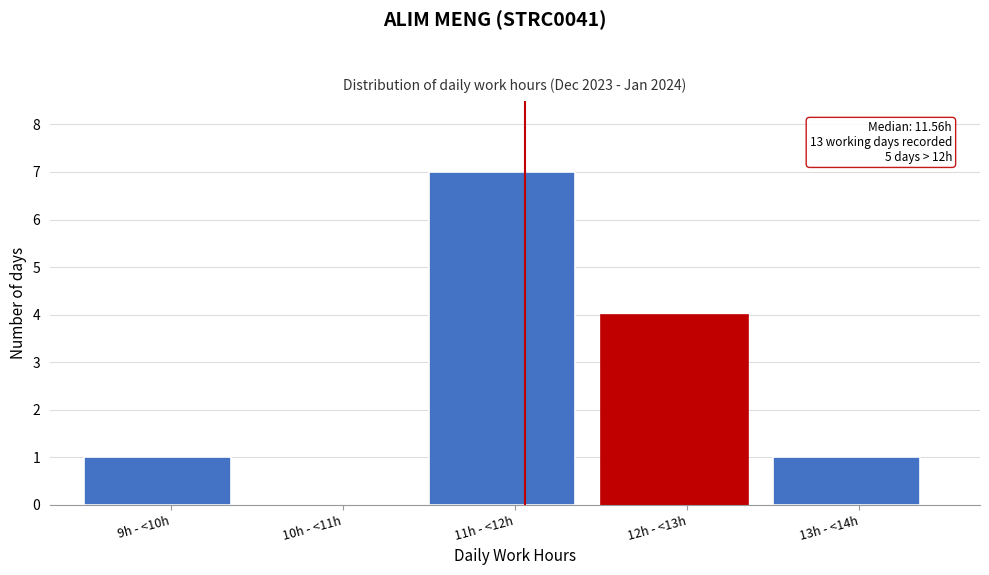

Reading left to right, transcribe all the data shown in this chart.

9h - <10h=1	10h - <11h=0	11h - <12h=7	12h - <13h=4	13h - <14h=1